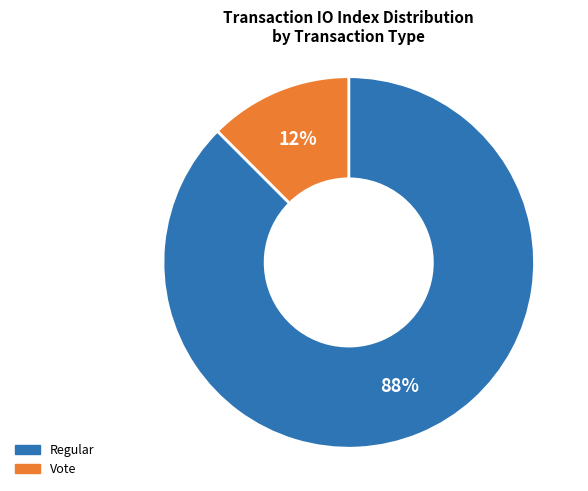

To the nearest percent, what is the average slice percentage?

50%